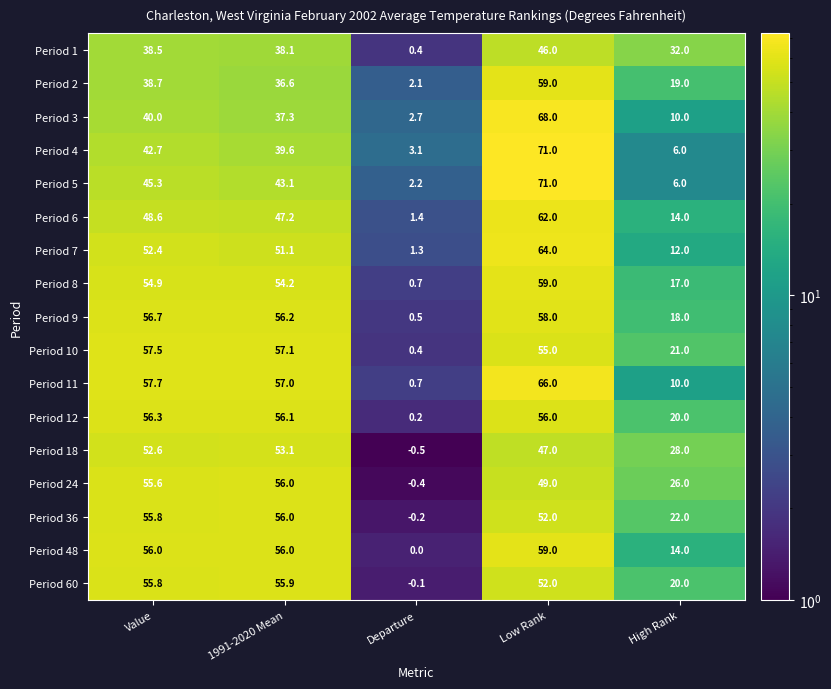

What is the difference between the maximum and minimum values in the Period 24 series?

56.4